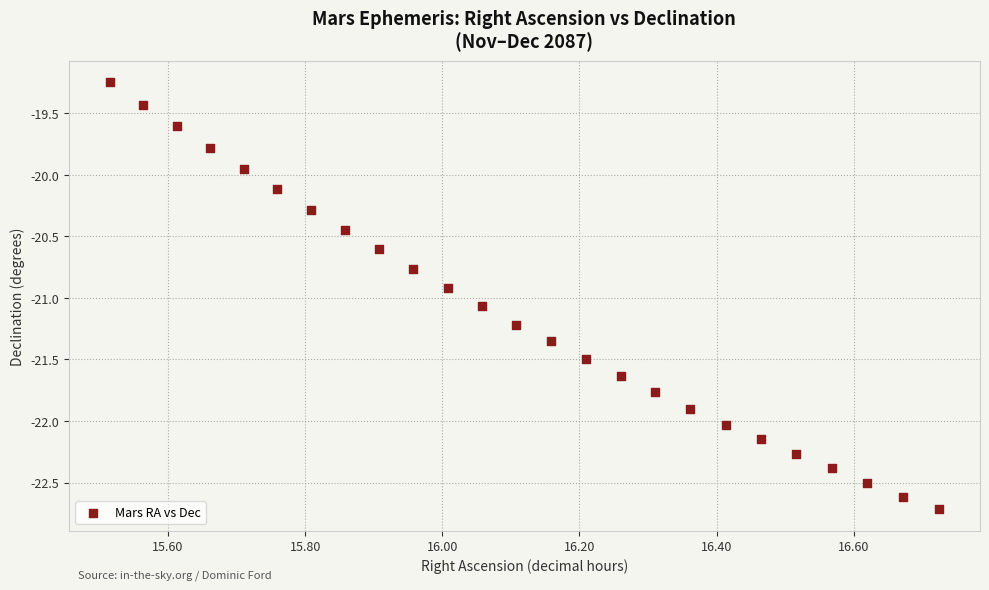

What is the range of X values (max minus min)?

1.2